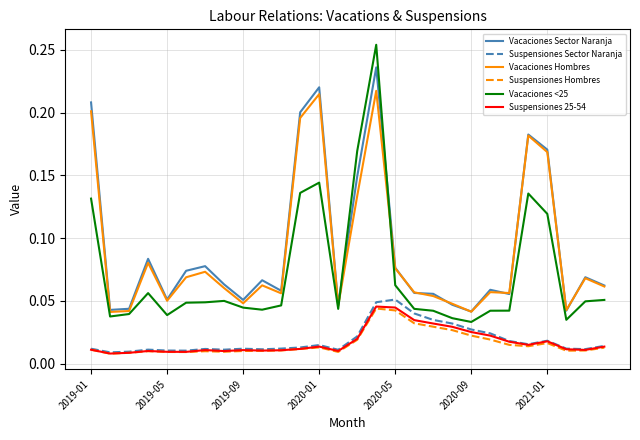

Which series has the largest range (max minus min)?

Vacaciones <25